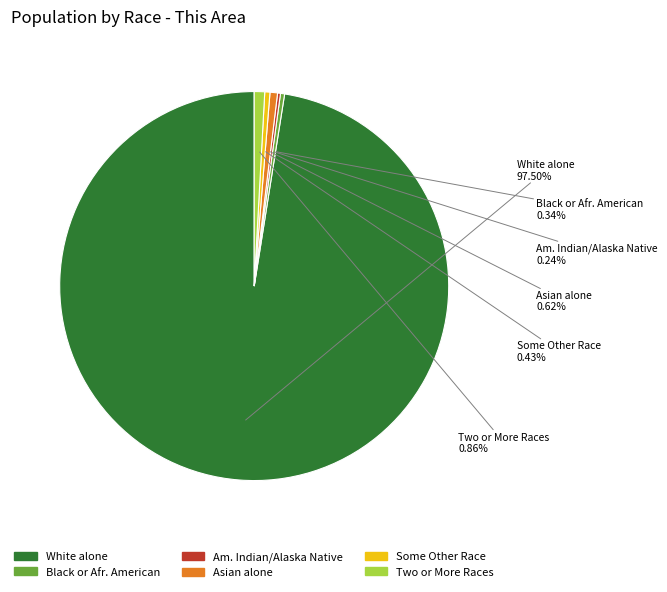

Is there a majority slice in this chart?

Yes